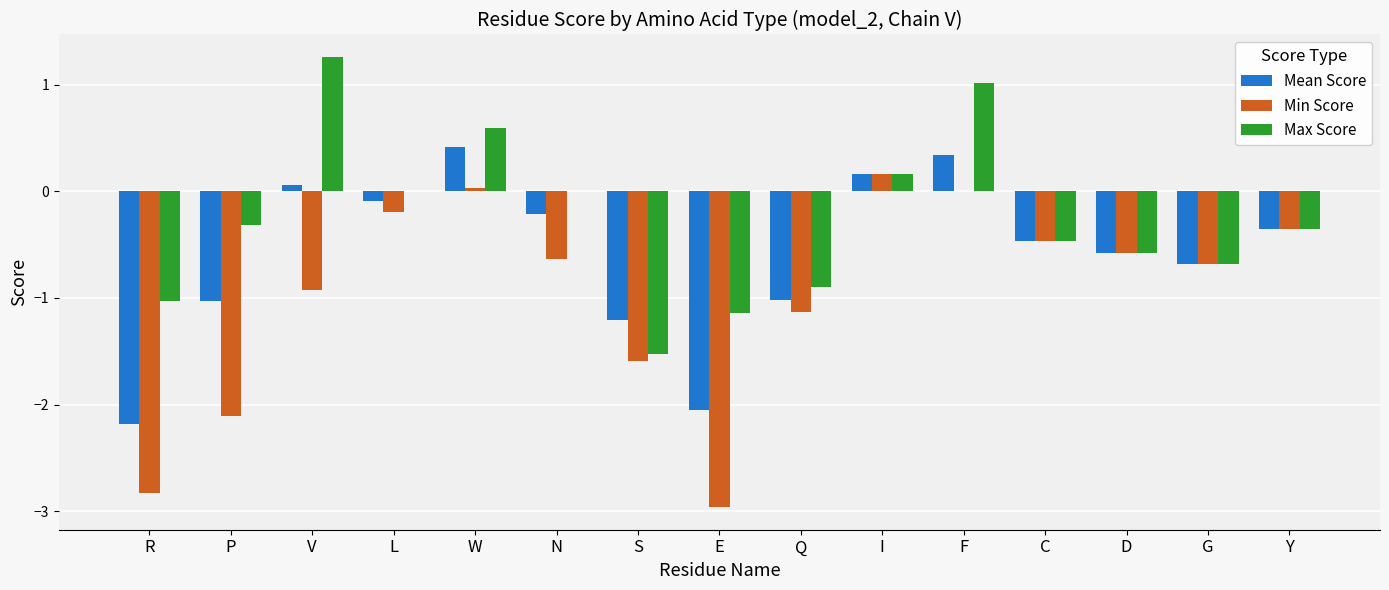

Between V and D, which series saw the biggest shift?

Max Score